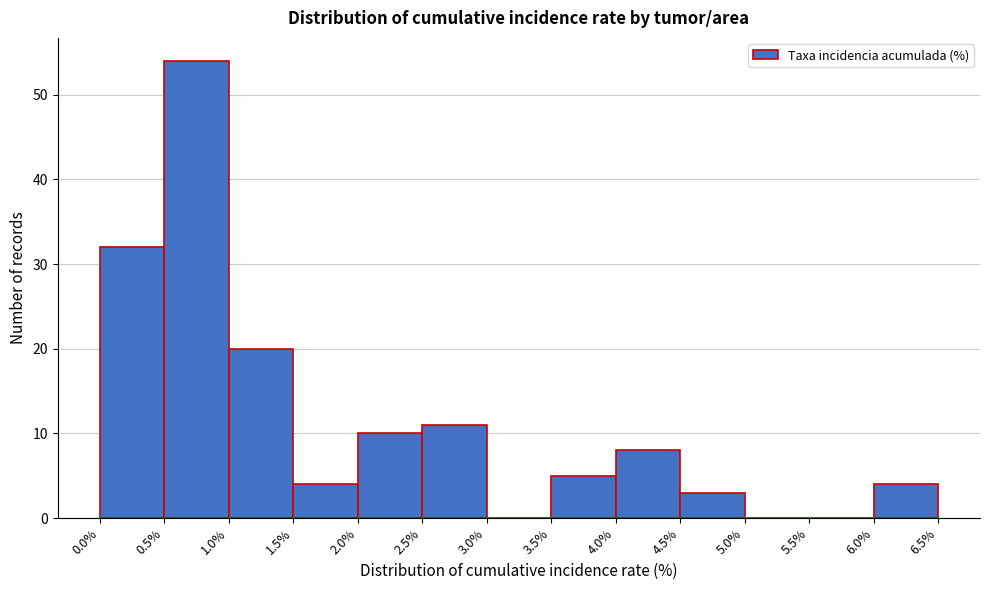

Over which range of the x-axis is the bar tallest?

0.5% to 1.0%